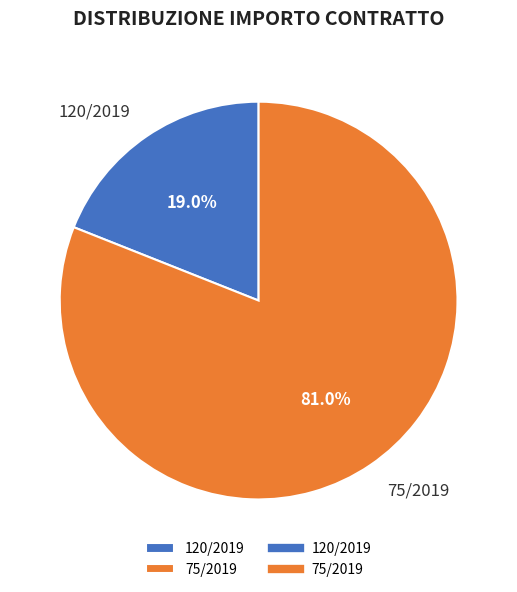

Does 120/2019 account for over 50% of the chart?

No